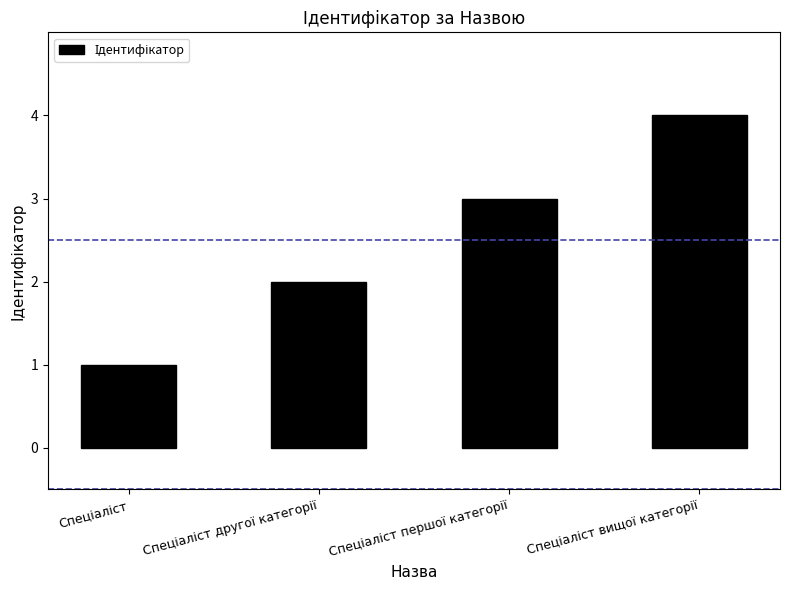

What is the sum of all values?

10